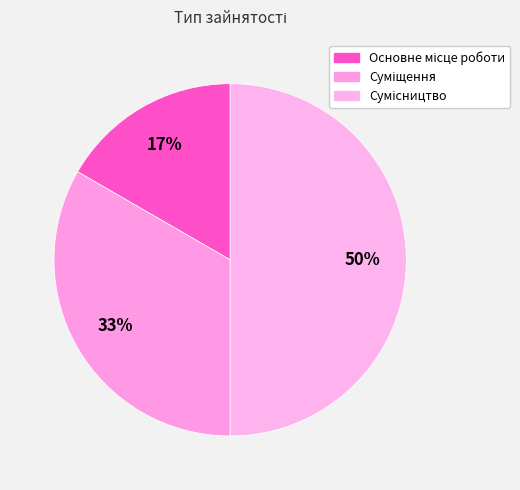

Is it true that Сумісництво is 50% of the pie?

True